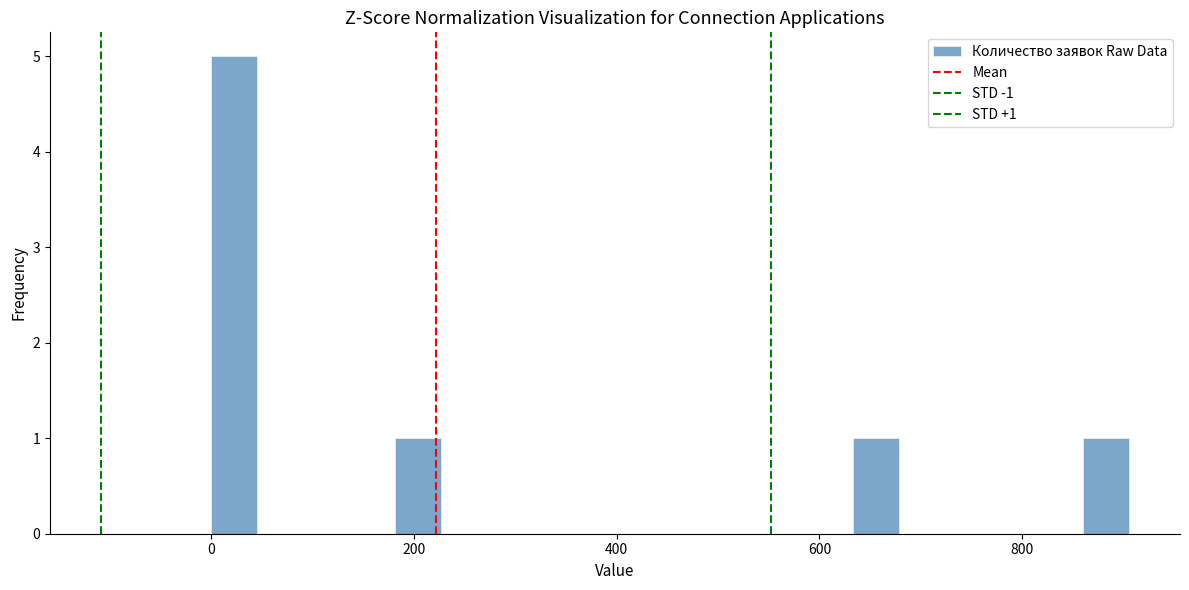

Read against the x-axis, roughly where is the centre of the tallest bar?

20